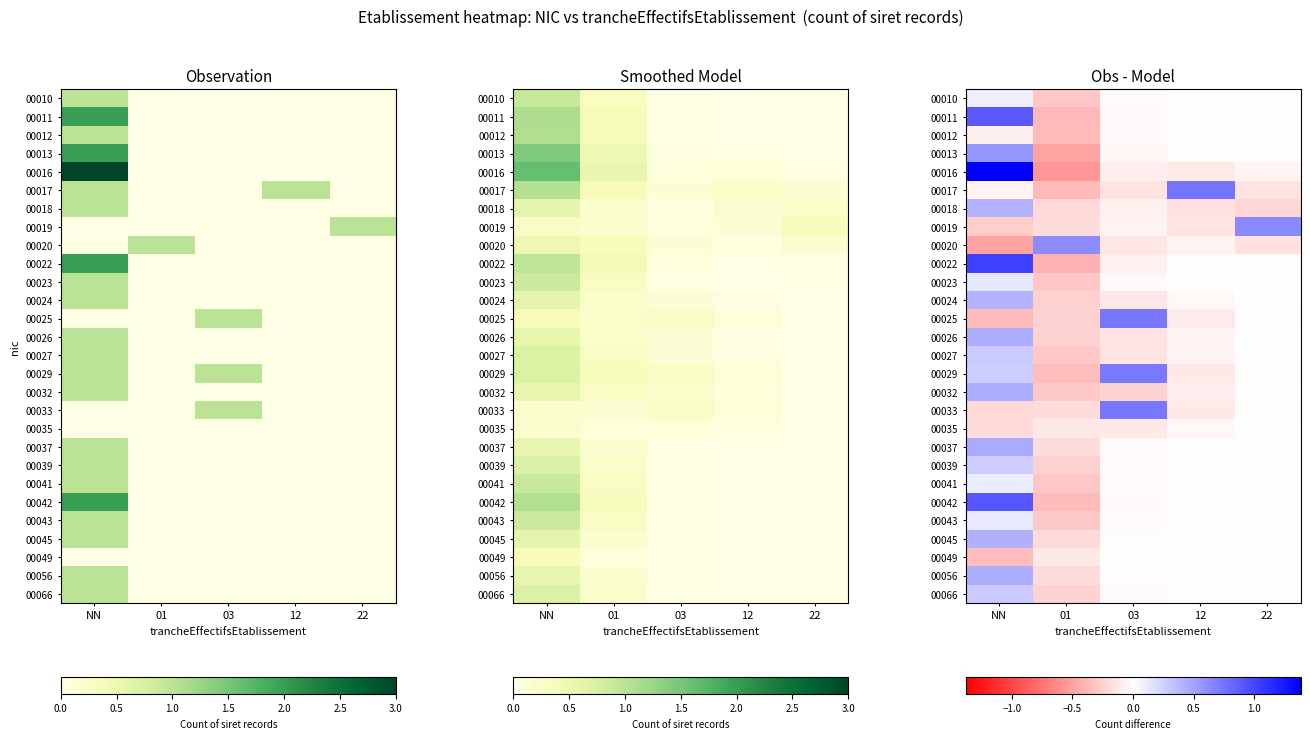

Which series has the widest spread of values?

00016